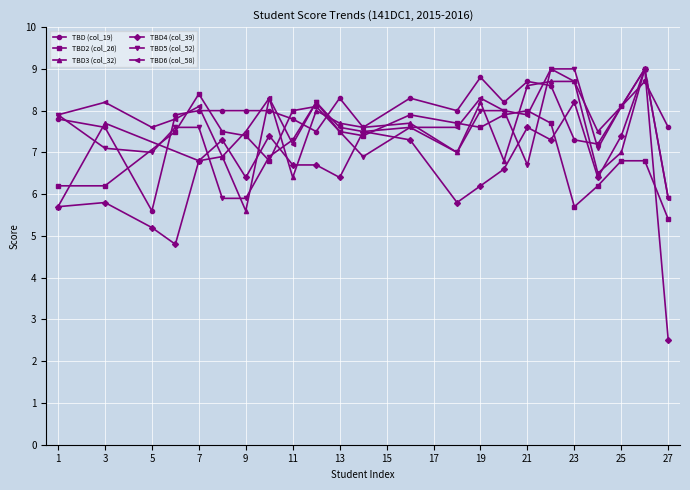

True or false: TBD4 (col_39) has a value of -4.1 at 15.

False